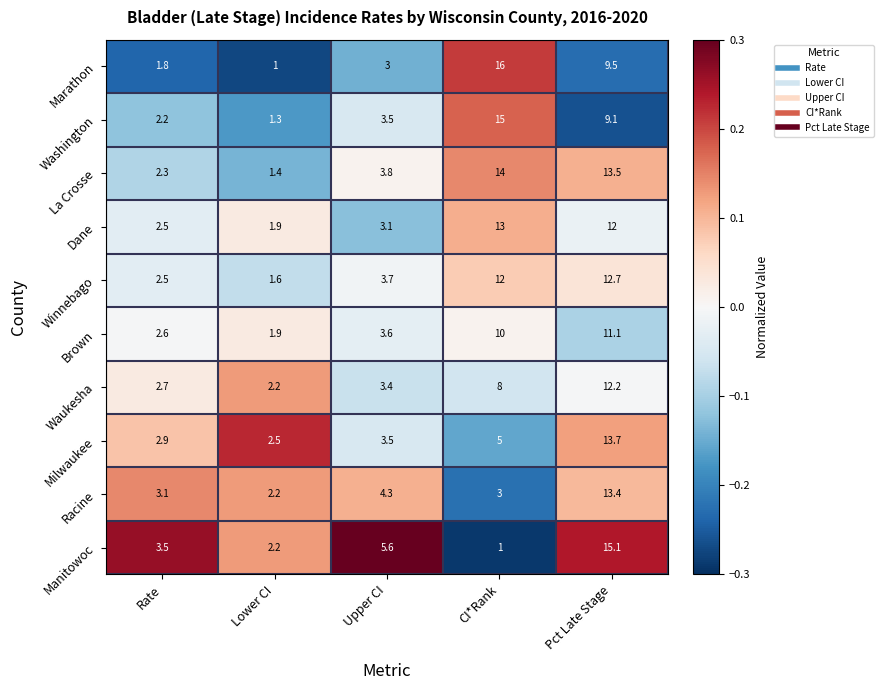

What is the minimum value shown in the chart?

1.0